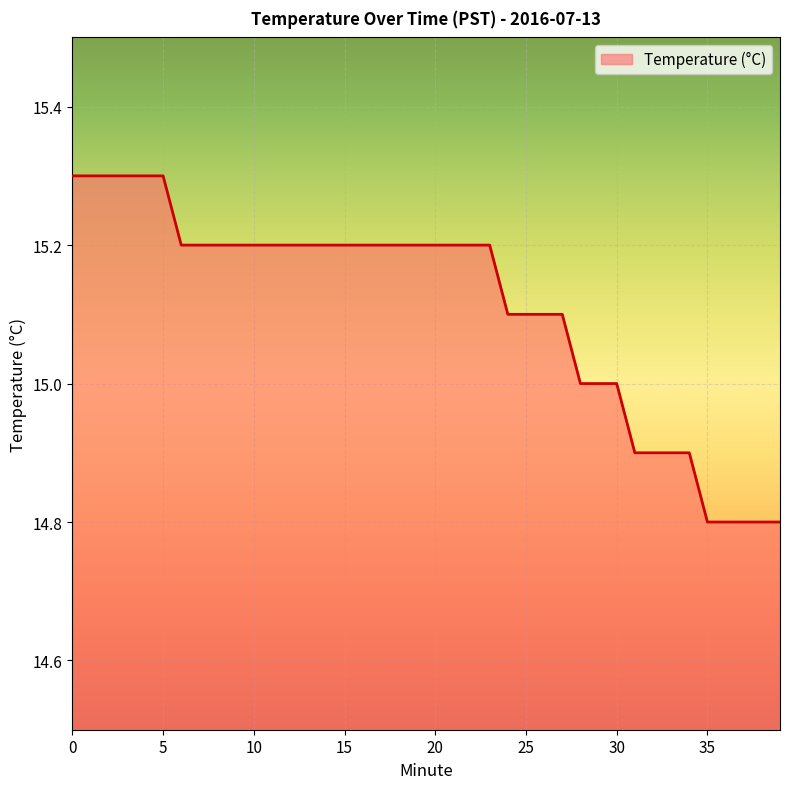

What is the difference between the maximum and minimum values?

0.5